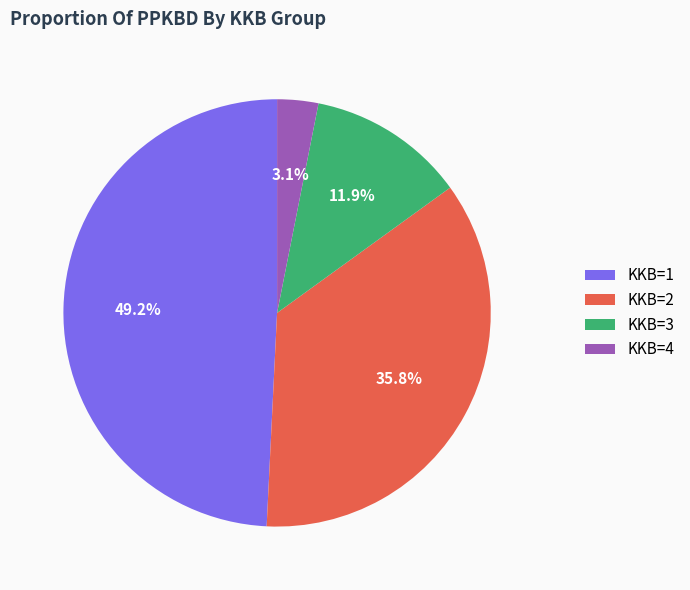

How many slices are in this pie chart?

4